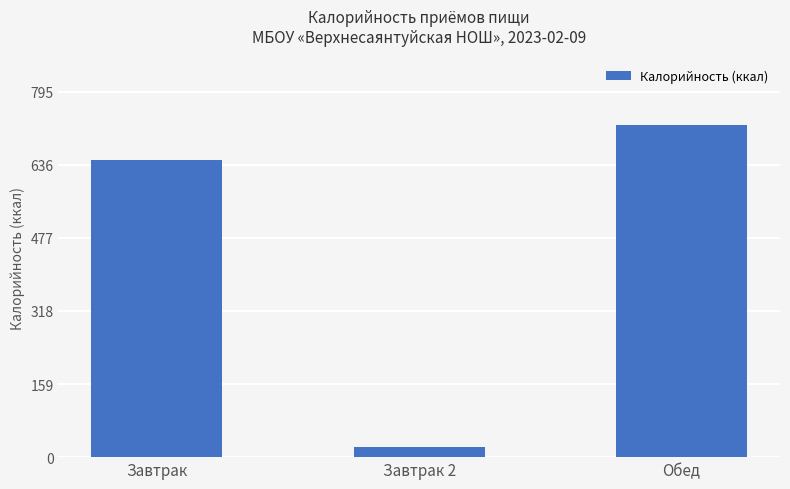

What is the average value?

463.7